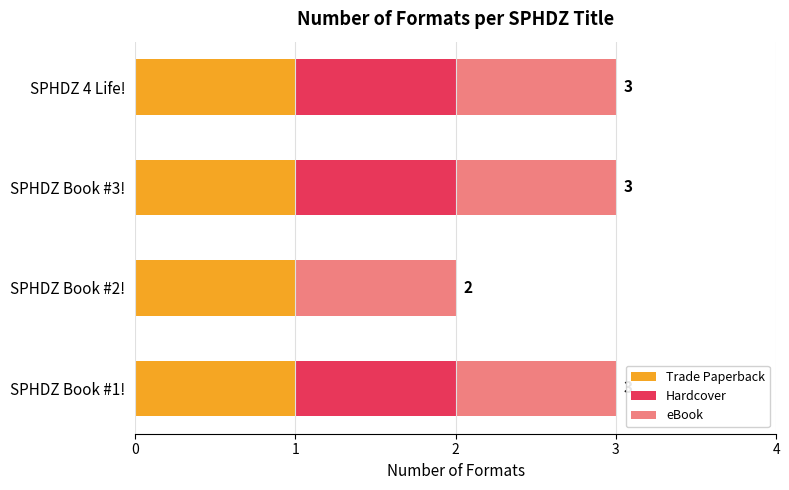

The Trade Paperback series shows 1 at SPHDZ Book #3!. True or false?

True